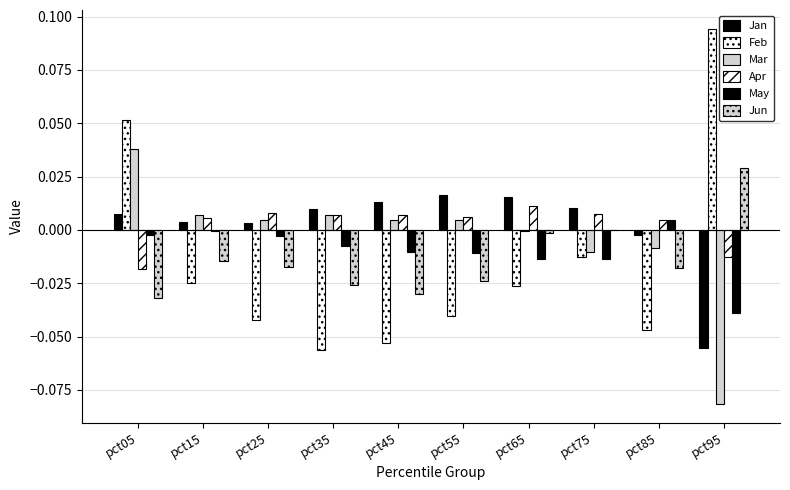

At pct95, list the series in order from smallest to largest.

Mar, Jan, May, Apr, Jun, Feb